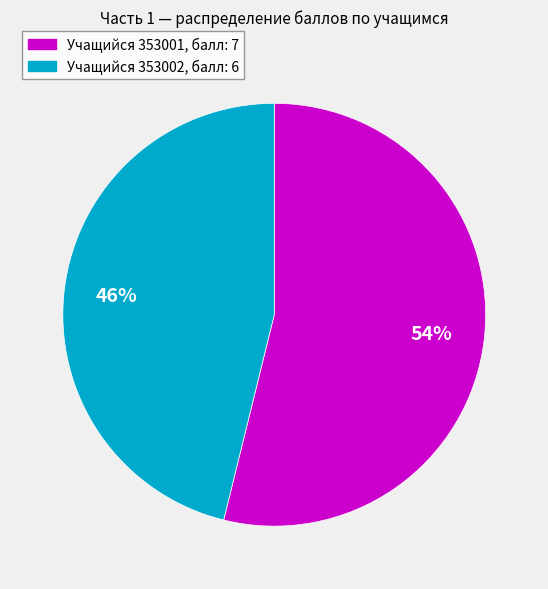

Is there any slice that represents more than half of the pie?

Yes